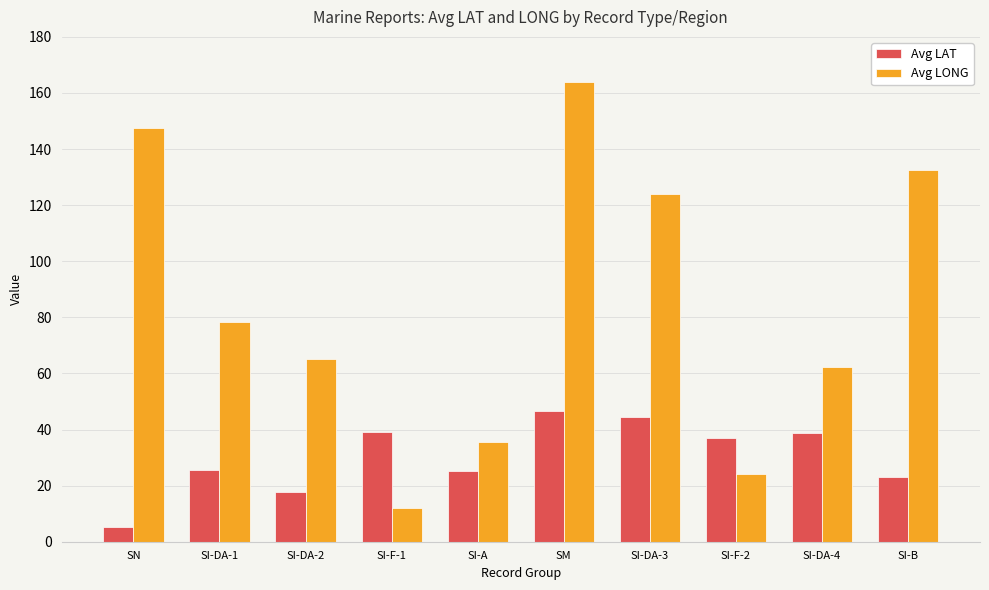

At which label does Avg LAT reach its peak?

SM